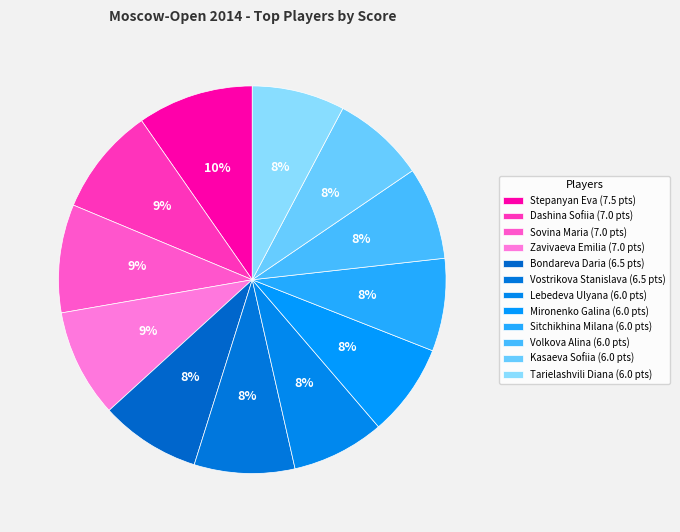

To the nearest percent, what is the difference between the largest and smallest slice percentages?

2%